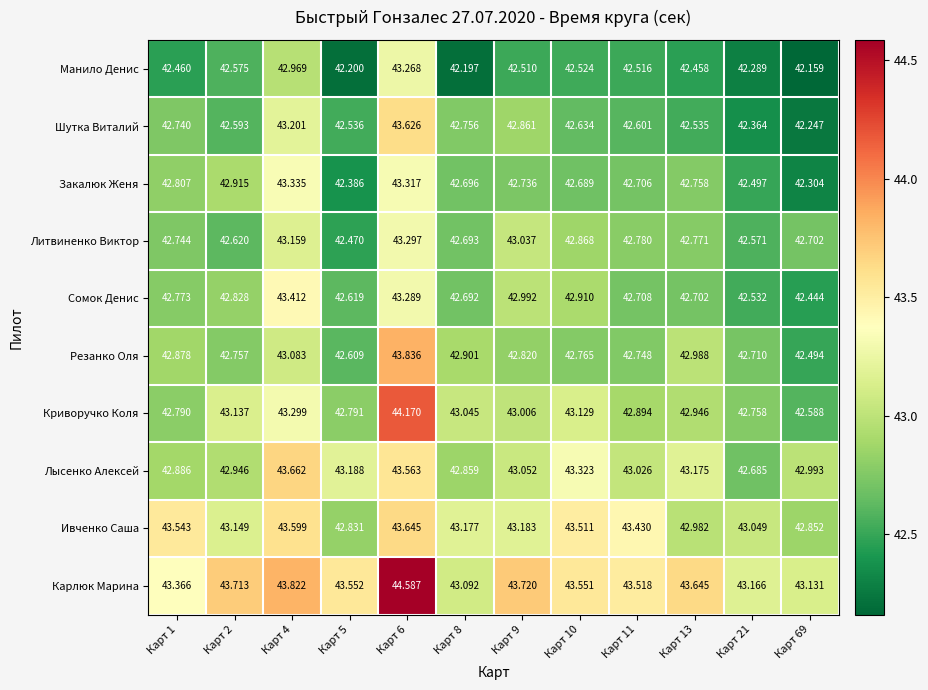

Which series has the widest spread of values?

Криворучко Коля